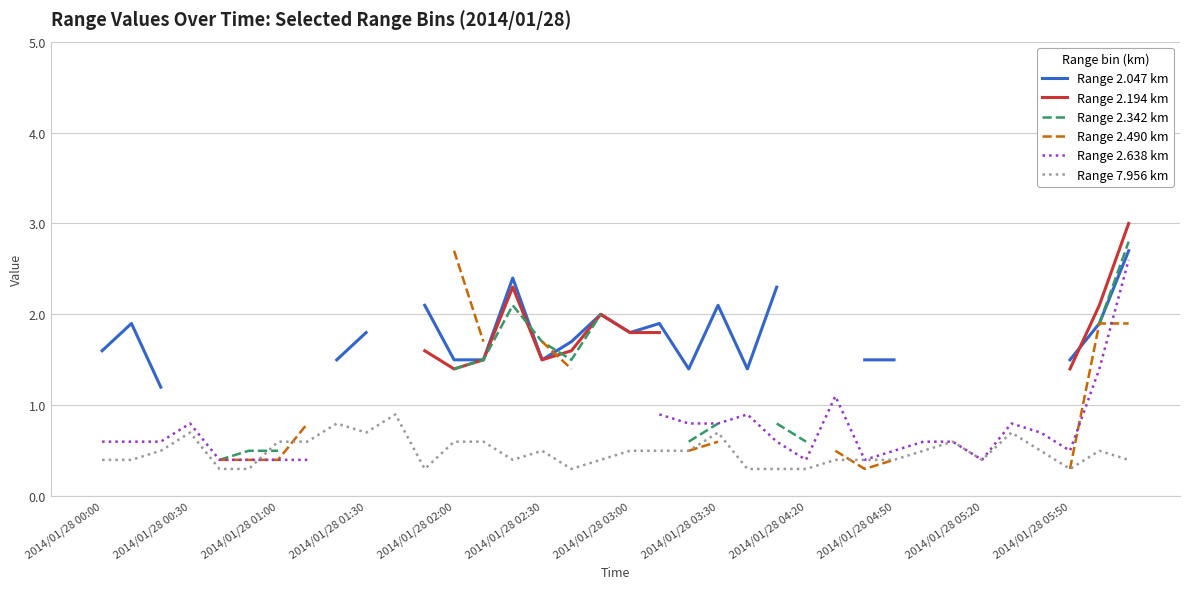

What is the lowest value of the Range 7.956 km series?

0.3